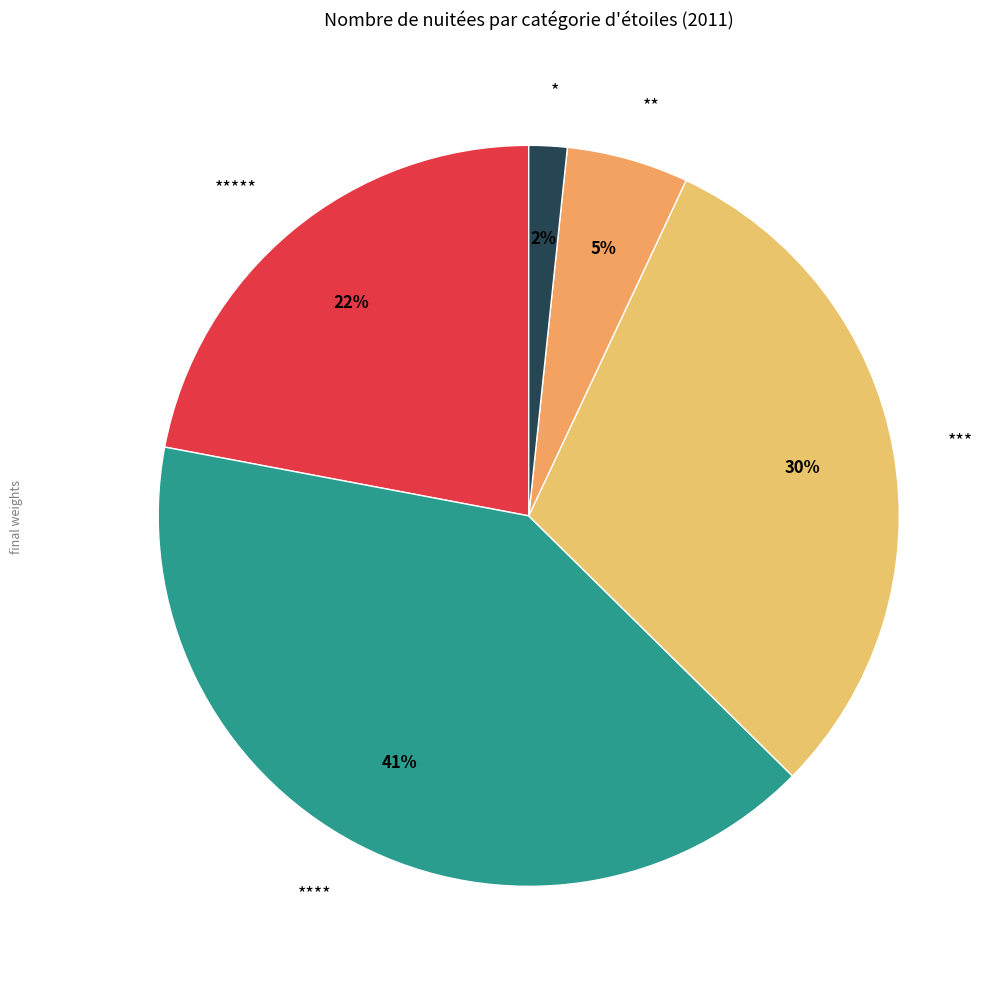

To the nearest percent, what is the average slice percentage?

20%